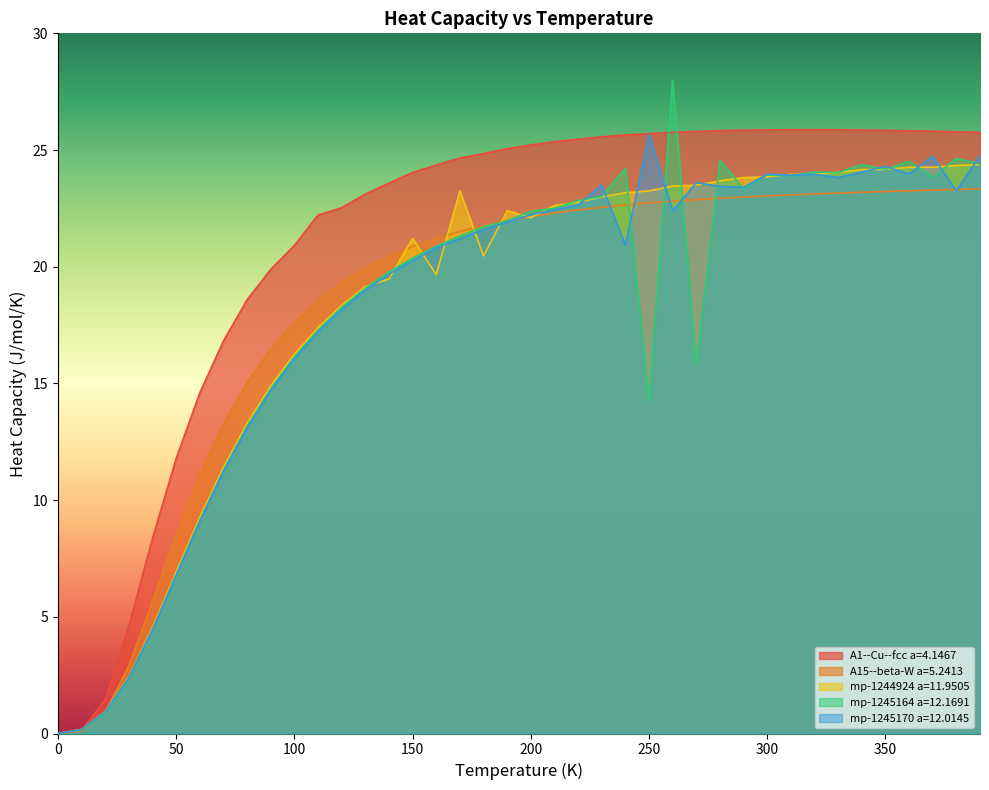

What is the greatest value displayed?

28.0